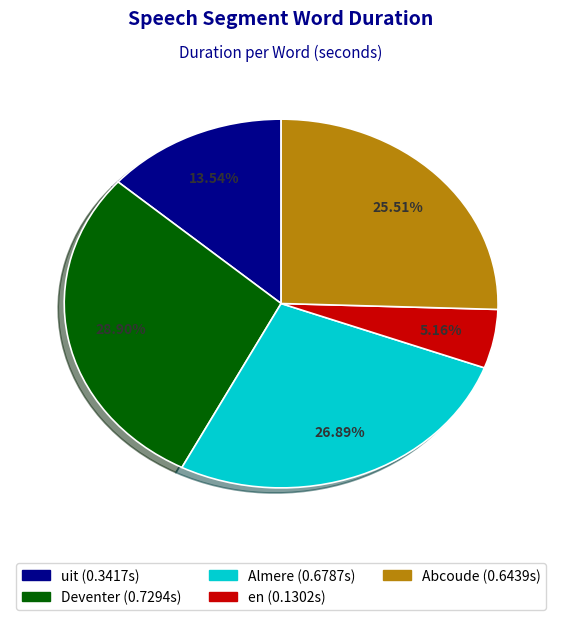

To the nearest percent, what portion does Deventer represent?

29%